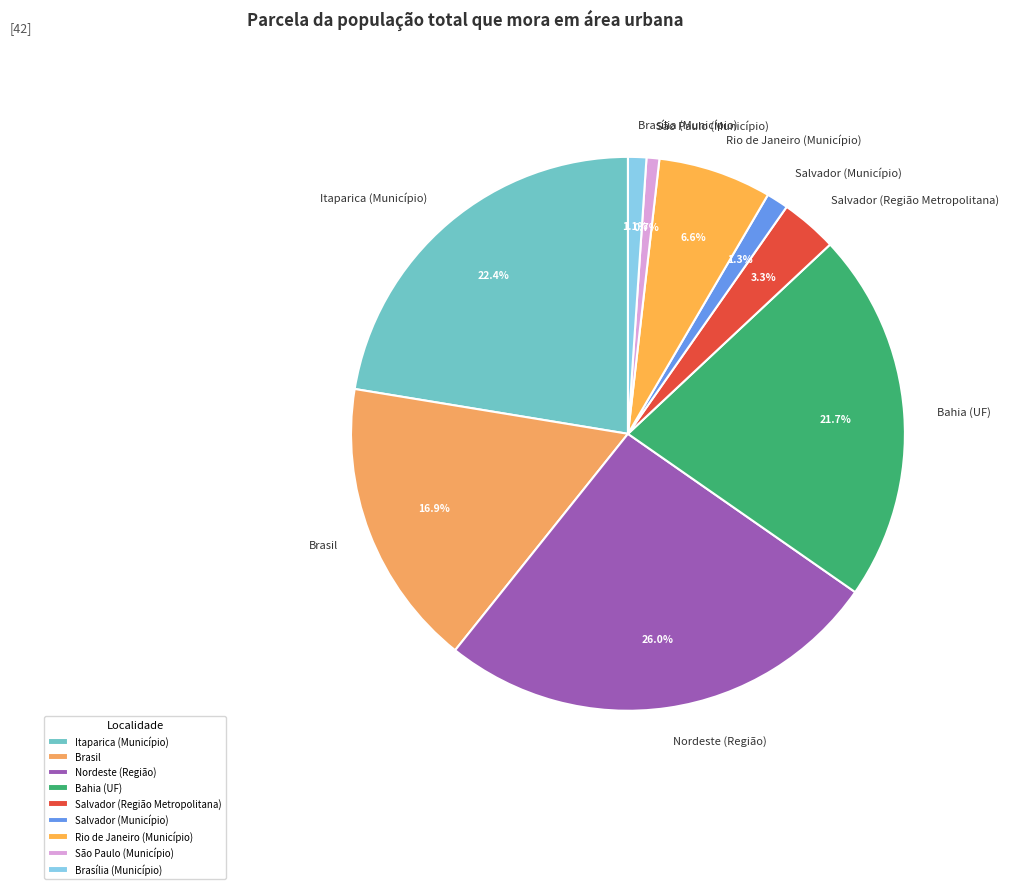

Which has a higher value, Brasil or Itaparica (Município)?

Itaparica (Município)